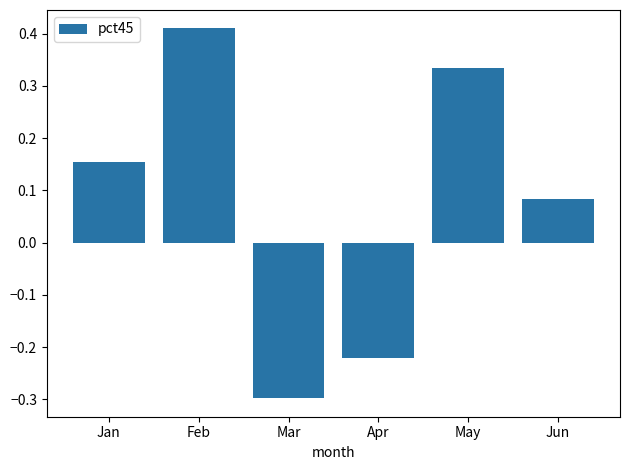

Which label corresponds to the largest value in the chart?

Feb